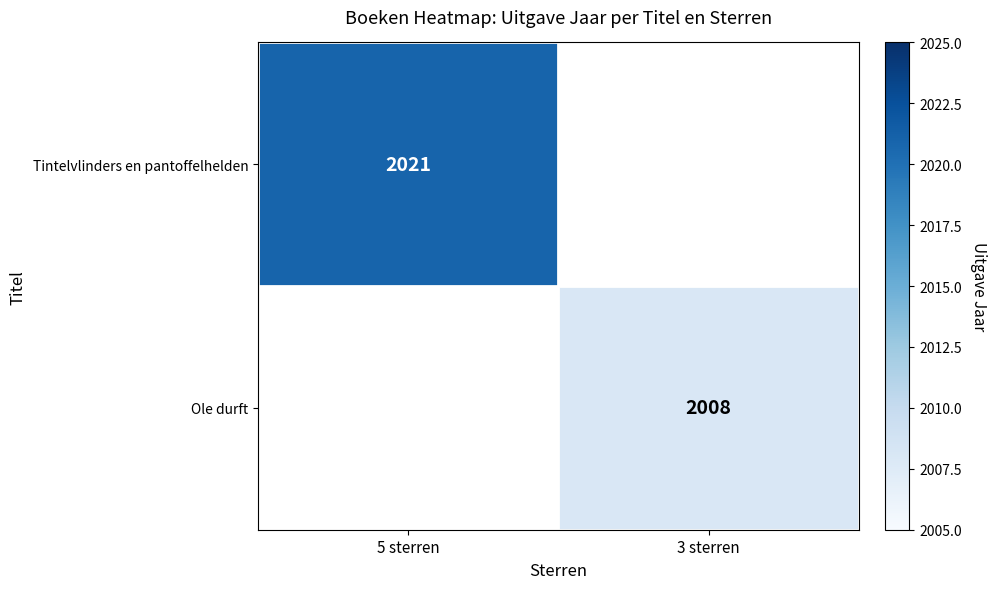

The value of Ole durft at 3 sterren is 2008. True or false?

True